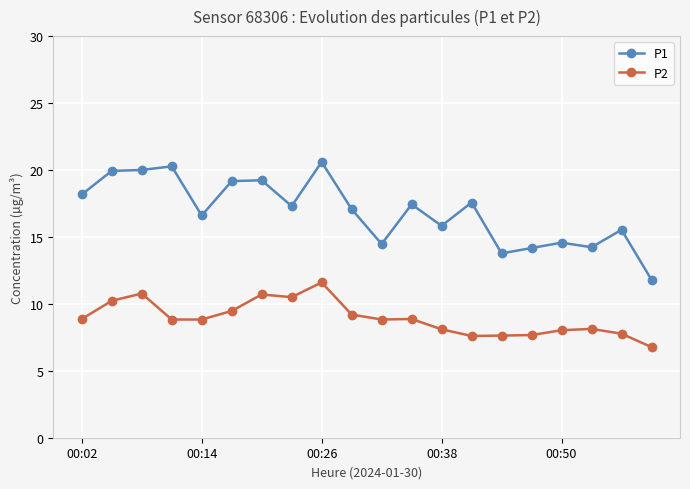

What is the value of the P2 point at the 11th from the left?

8.8